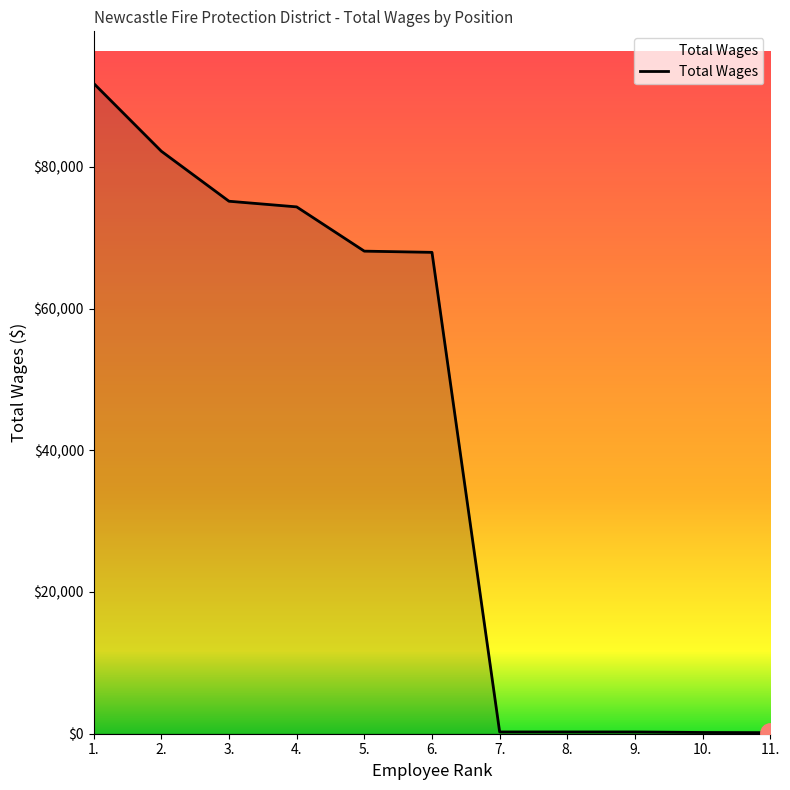

What is the change in value from 2. to 9.?

-81954